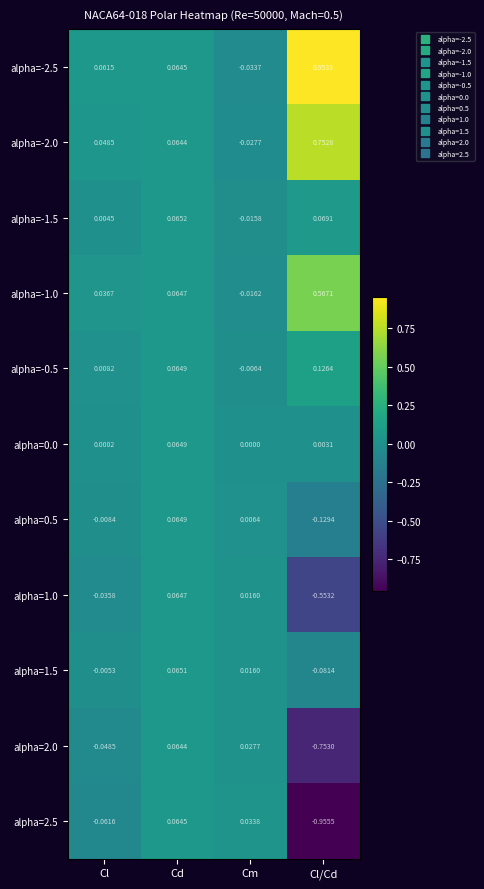

Is the value of alpha=-1.5 at Cl/Cd greater than the value of alpha=-2.0 at Cl/Cd?

No